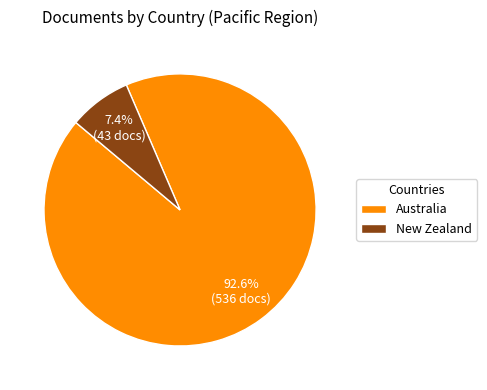

What percentage is NOT represented by Australia?

7.4%